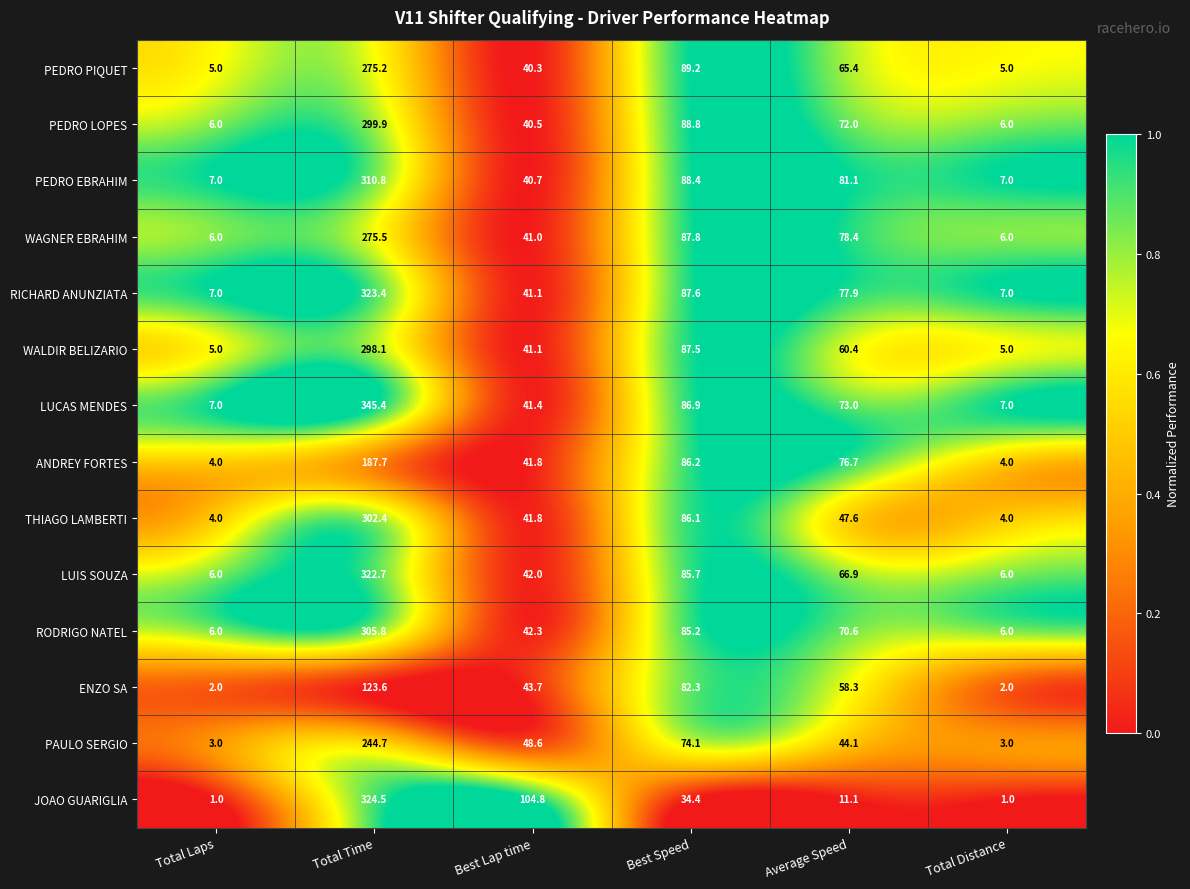

Is it true that WALDIR BELIZARIO equals 7.3 at Total Distance?

False